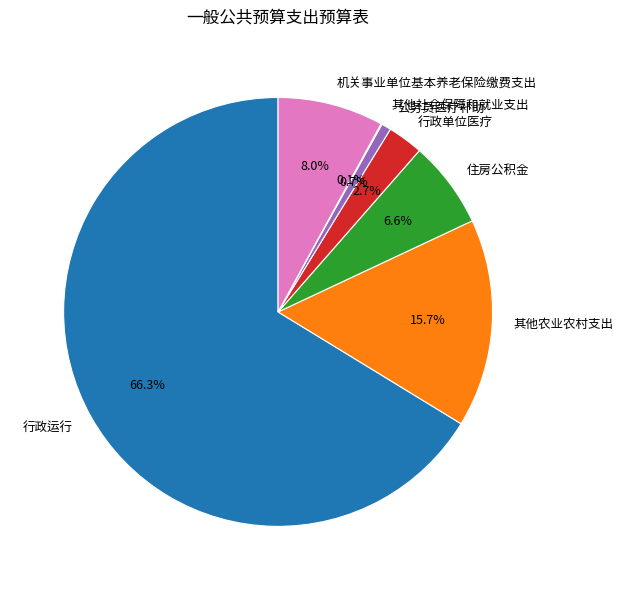

The 公务员医疗补助 slice represents 1% of the pie. True or false?

True